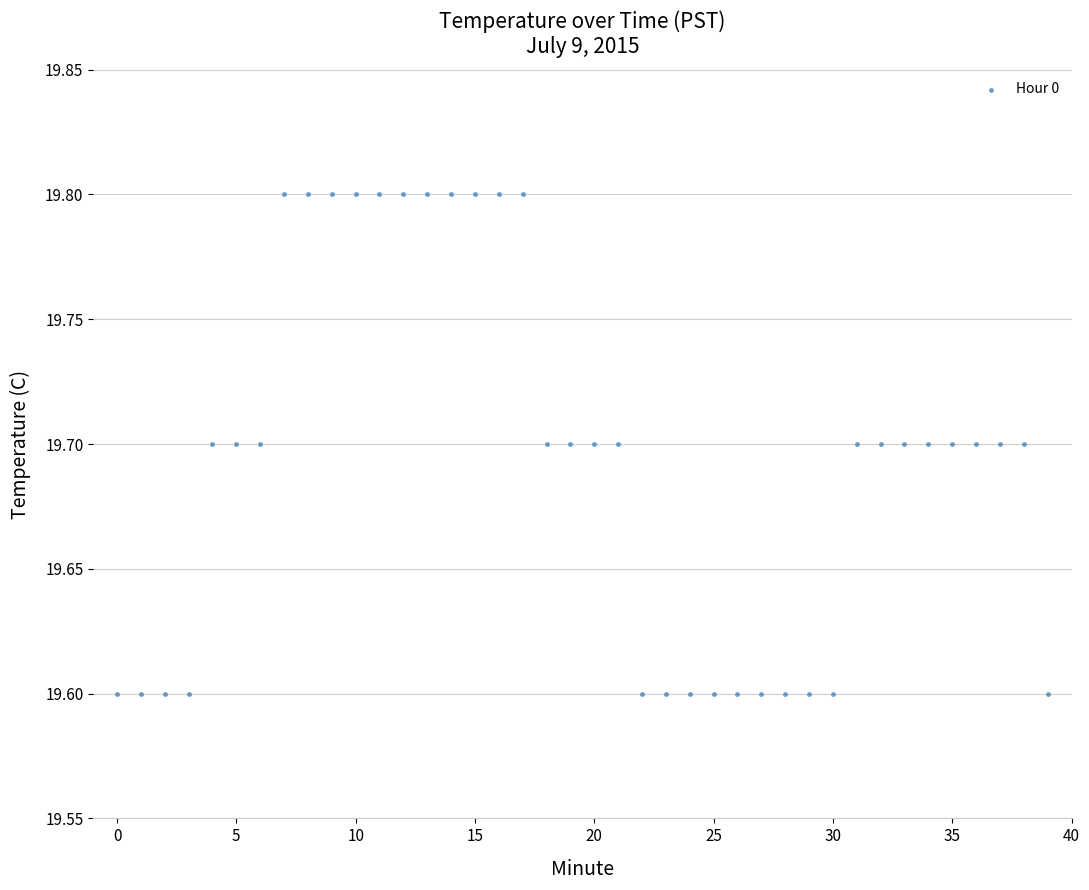

How many points are shown in the scatter plot?

40